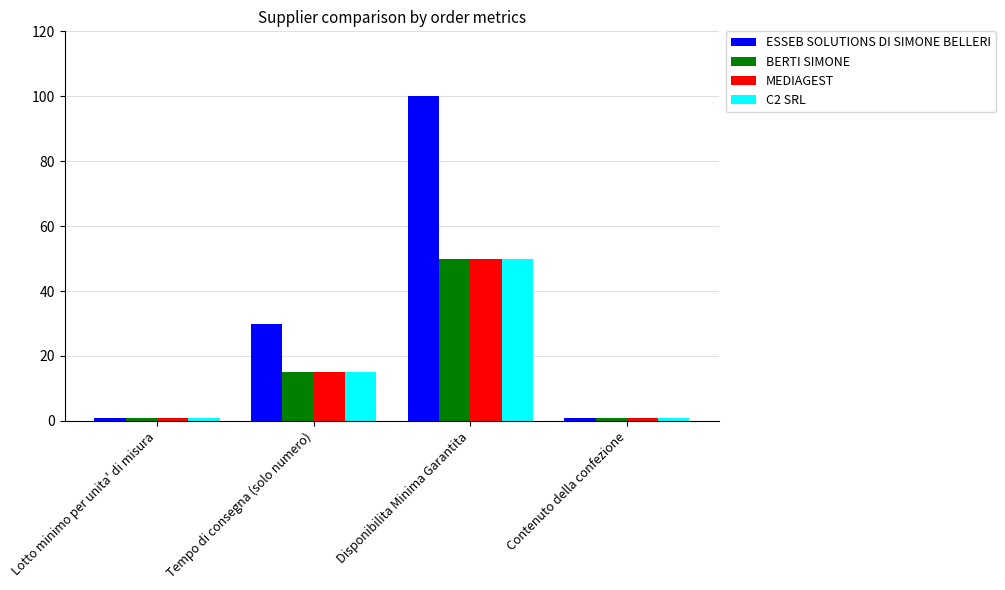

Reading left to right, transcribe all the data shown in this chart.

ESSEB SOLUTIONS DI SIMONE BELLERI: Lotto minimo per unita' di misura=1	Tempo di consegna (solo numero)=30	Disponibilita Minima Garantita=100	Contenuto della confezione=1
BERTI SIMONE: Lotto minimo per unita' di misura=1	Tempo di consegna (solo numero)=15	Disponibilita Minima Garantita=50	Contenuto della confezione=1
MEDIAGEST: Lotto minimo per unita' di misura=1	Tempo di consegna (solo numero)=15	Disponibilita Minima Garantita=50	Contenuto della confezione=1
C2 SRL: Lotto minimo per unita' di misura=1	Tempo di consegna (solo numero)=15	Disponibilita Minima Garantita=50	Contenuto della confezione=1